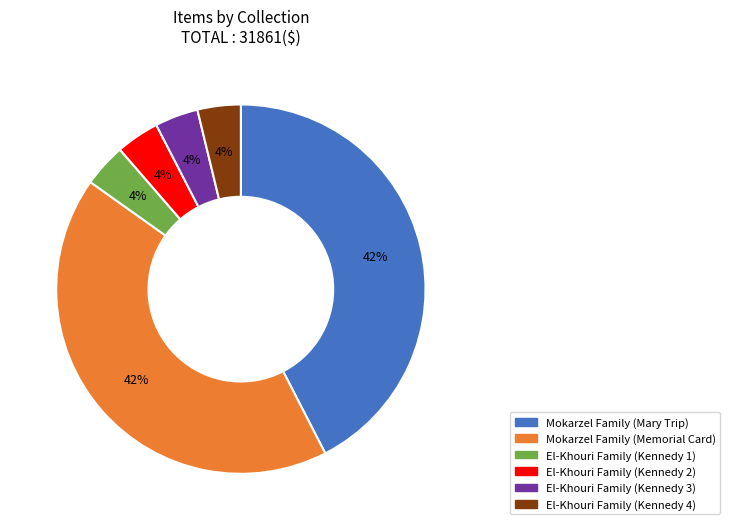

How many segments does this pie chart have?

6